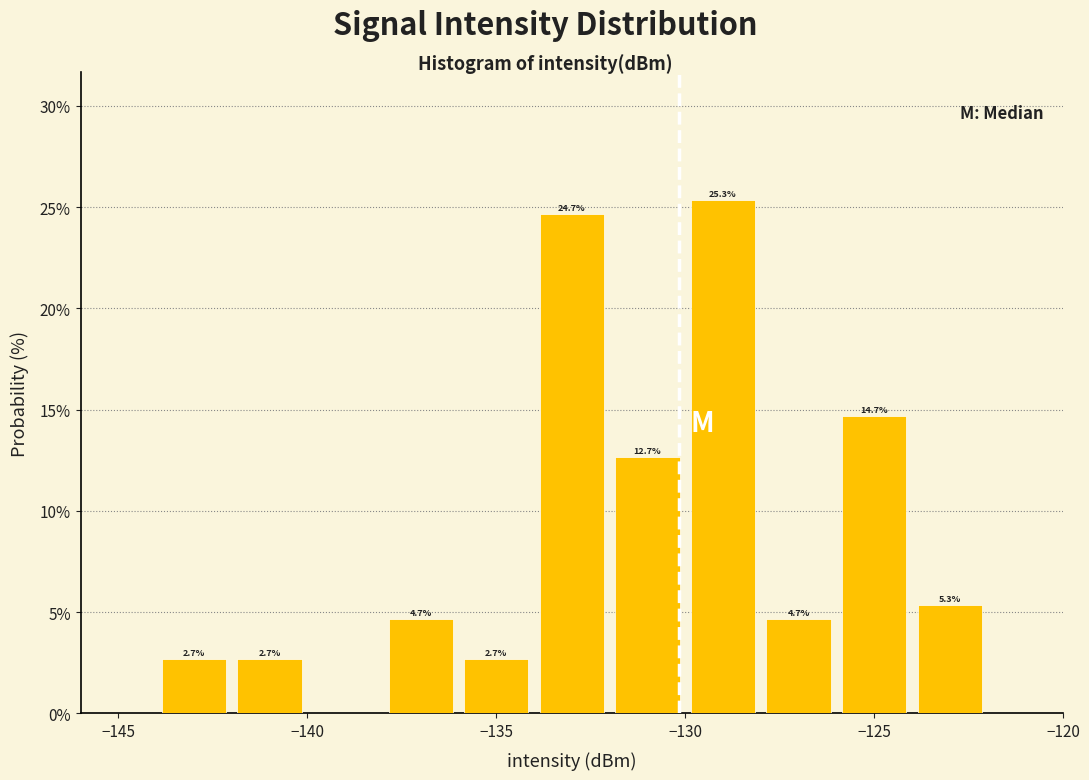

Over which range of the x-axis is the bar tallest?

-130 to -128